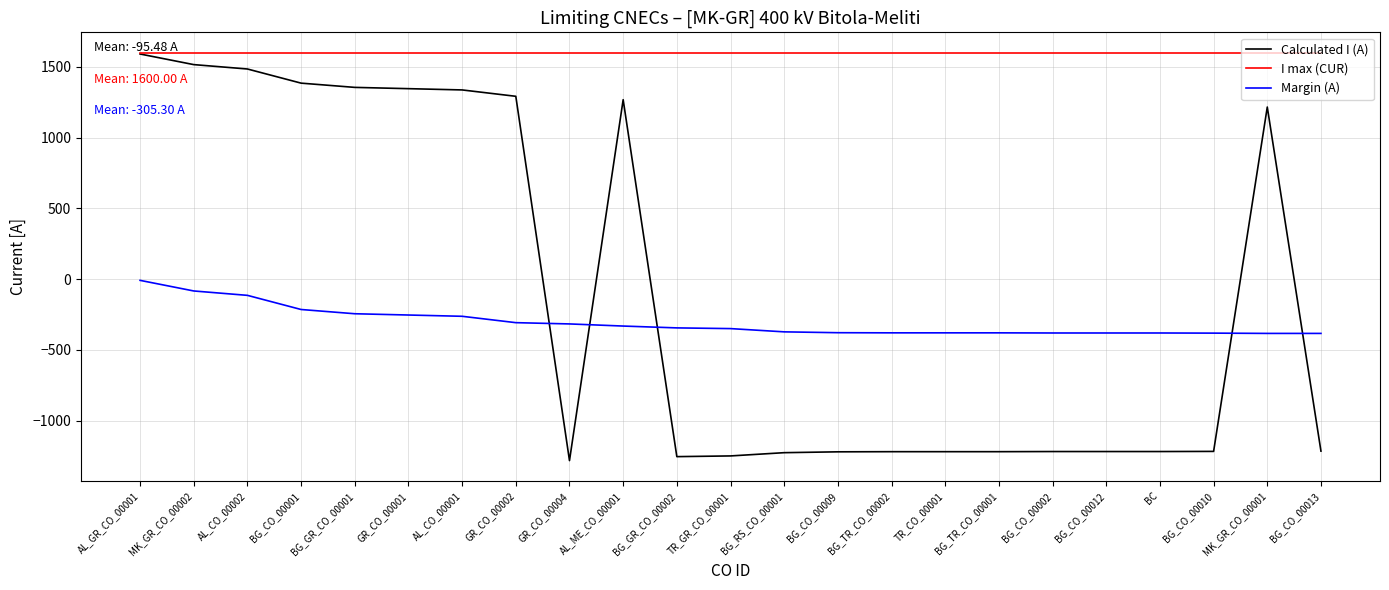

Which series has the largest total across all categories?

I max (CUR)